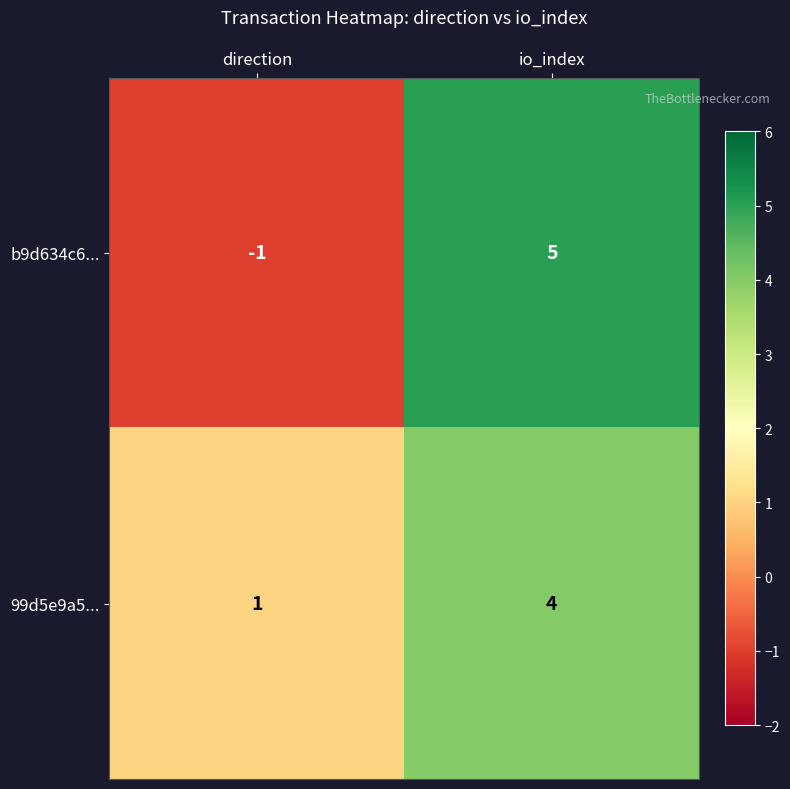

List the labels in order of 99d5e9a5... value, smallest first.

direction, io_index